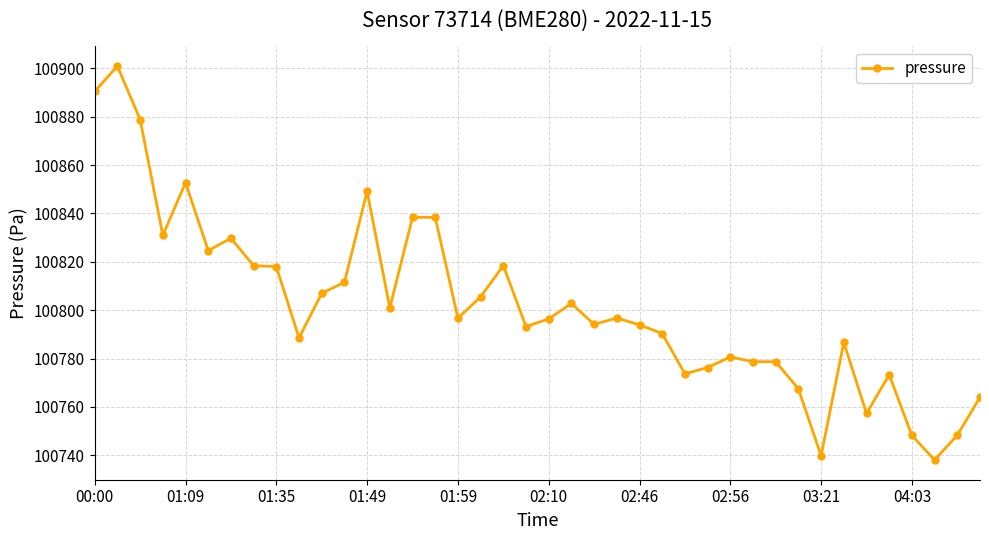

What is the smallest value displayed?

100738.1